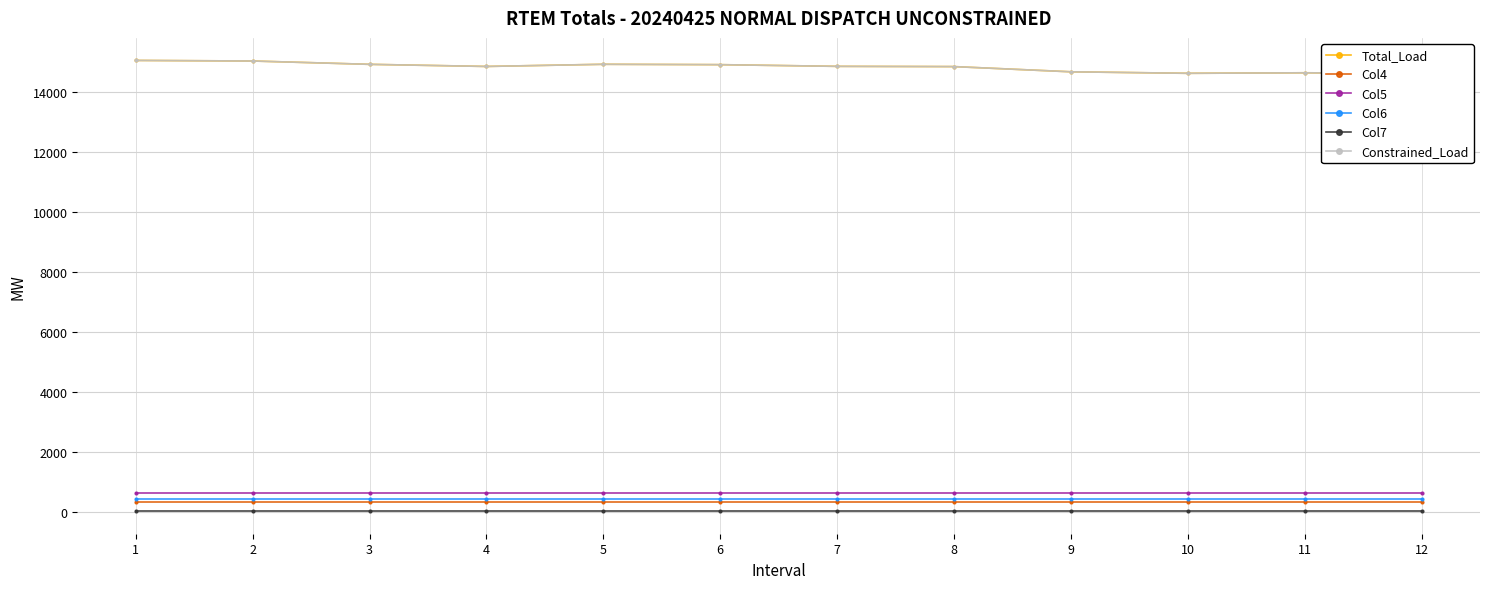

Is it true that Col7 equals 51.4 at 9?

False